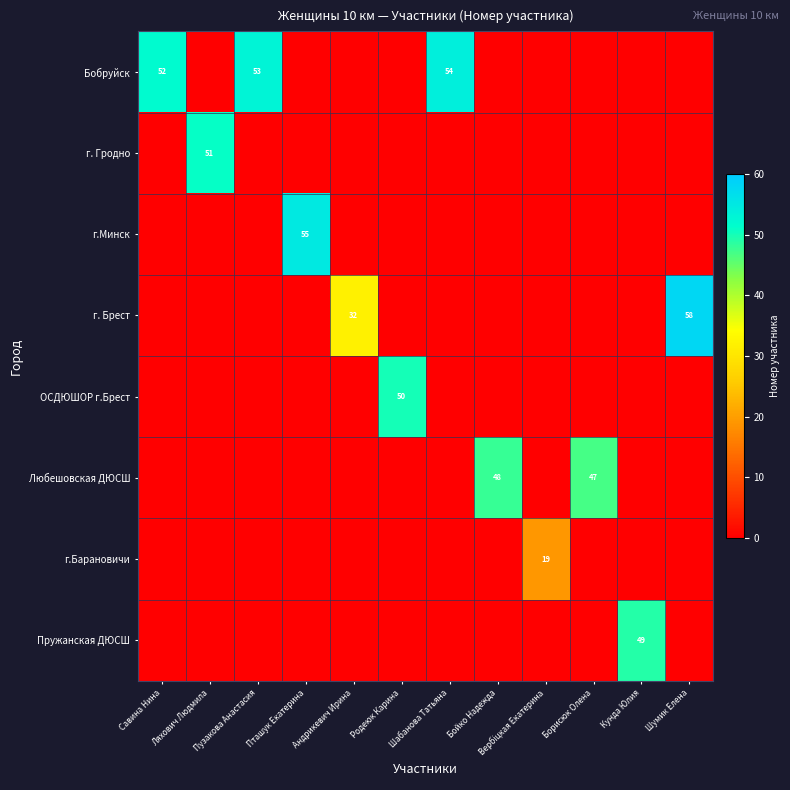

The value of Бобруйск at Савина Нина is 52. True or false?

True